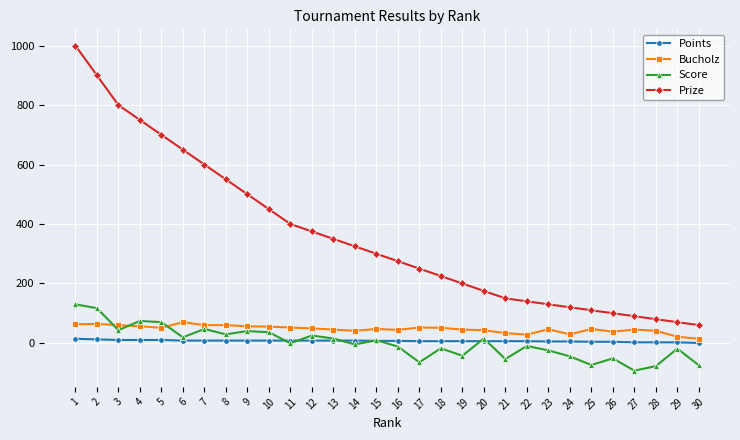

Is the value of Points at 7 greater than the value of Prize at 14?

No